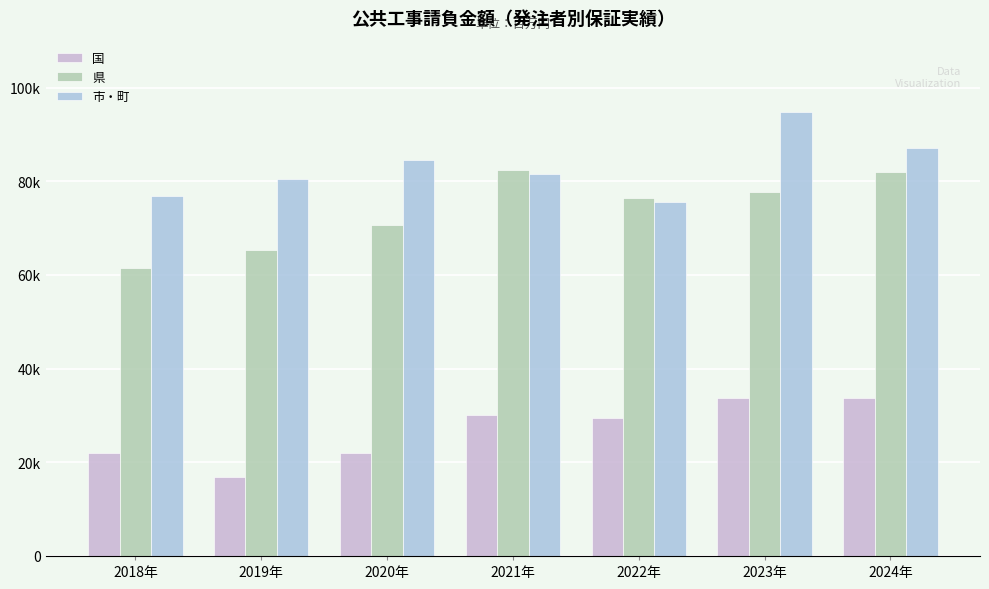

At how many categories does at least one series exceed 57303?

7